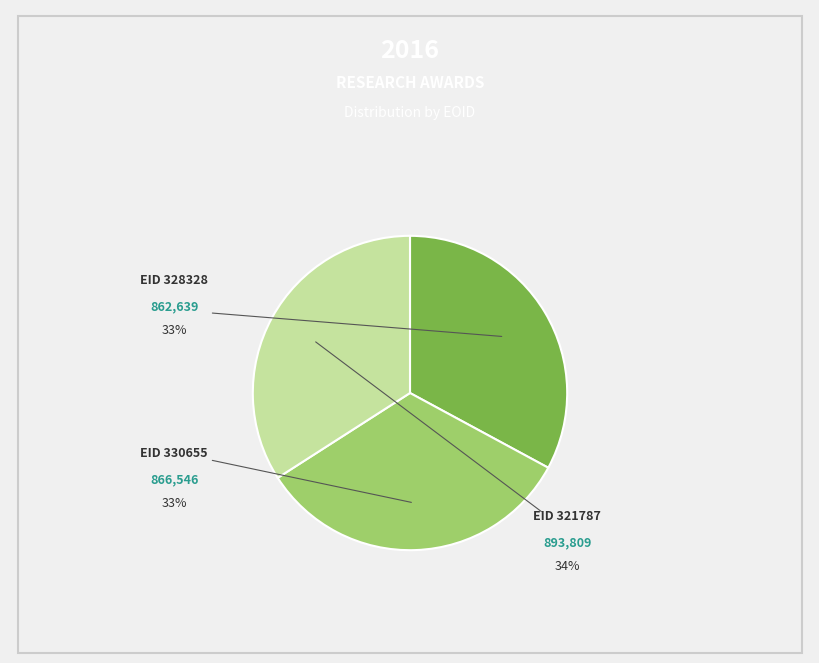

Rank the categories by value from lowest to highest.

EID 328328, EID 330655, EID 321787